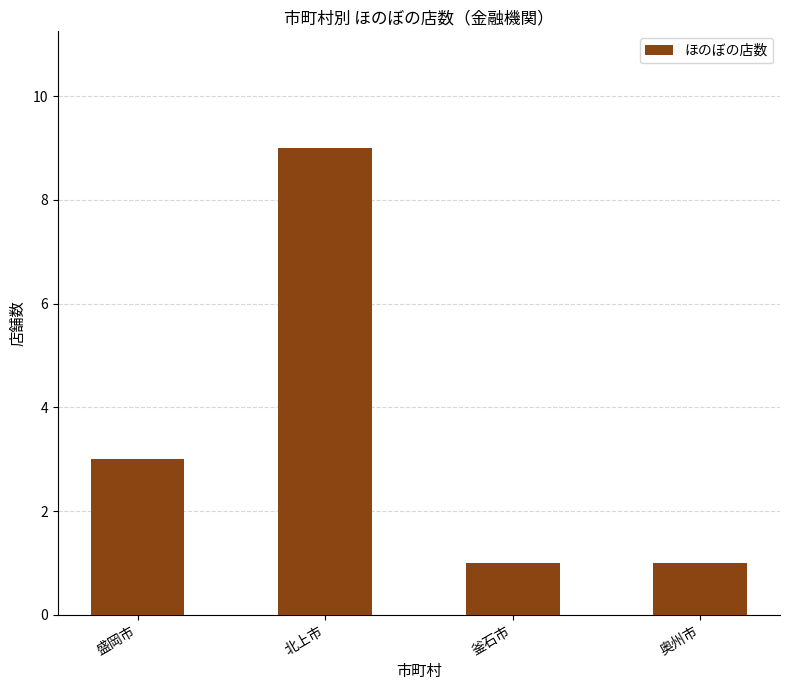

What is the label of the 4th bar from the left?

奥州市